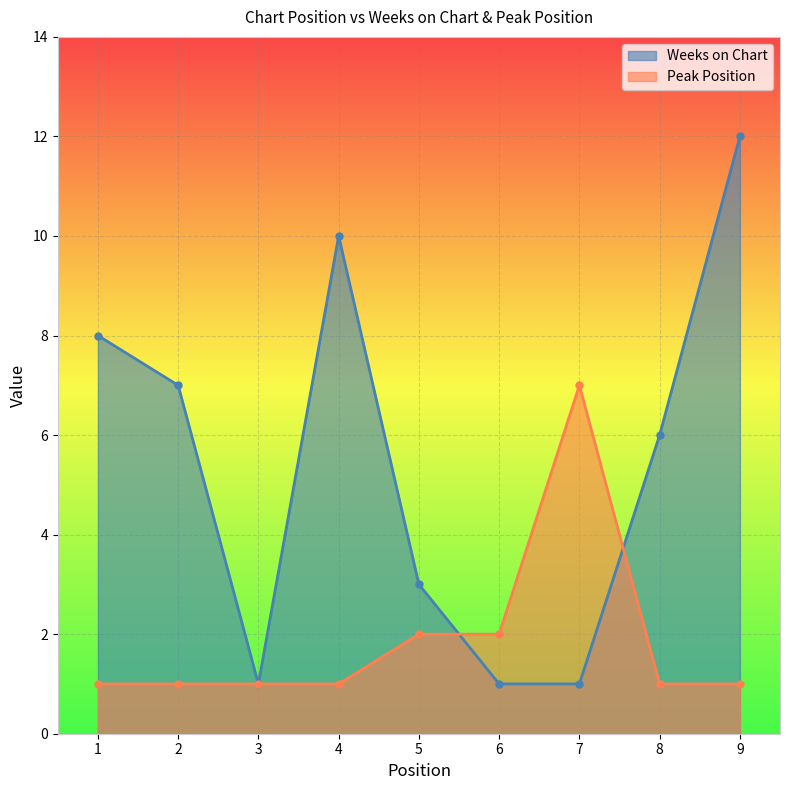

What is the smallest value displayed?

1